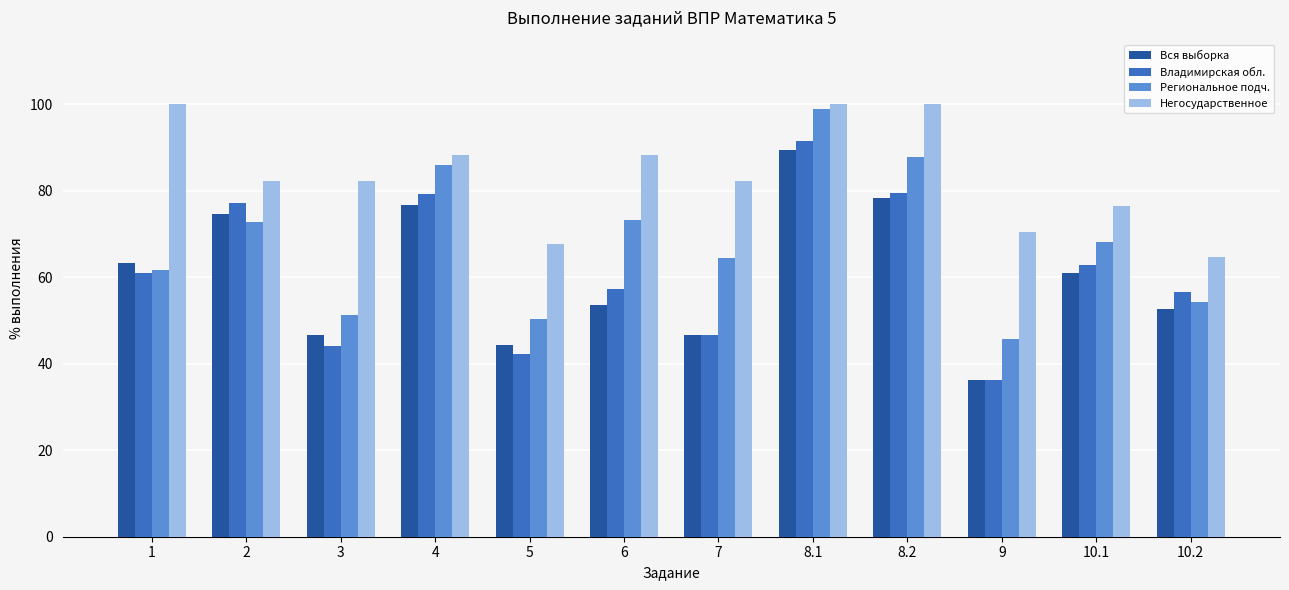

What is the lowest value of the Владимирская обл. series?

36.2